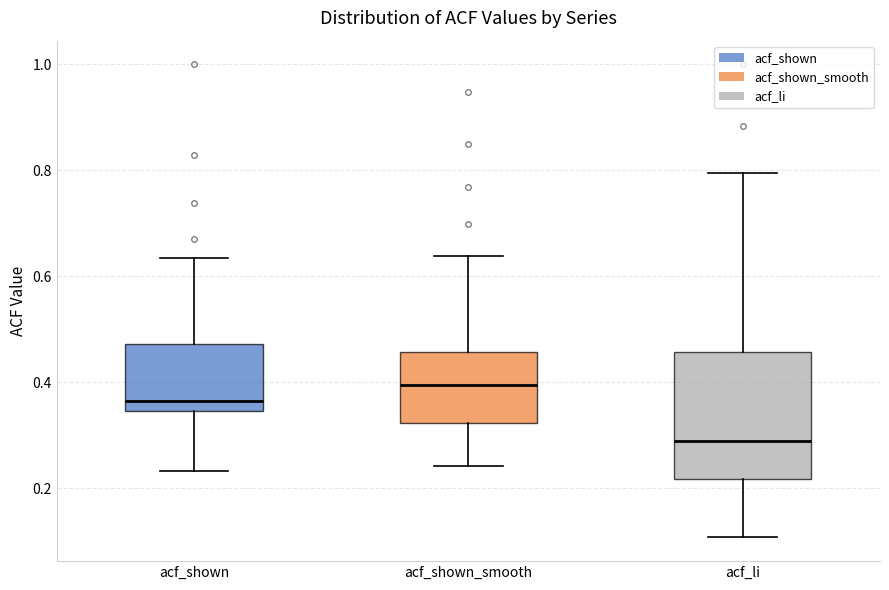

Which box has the lowest median line?

acf_li